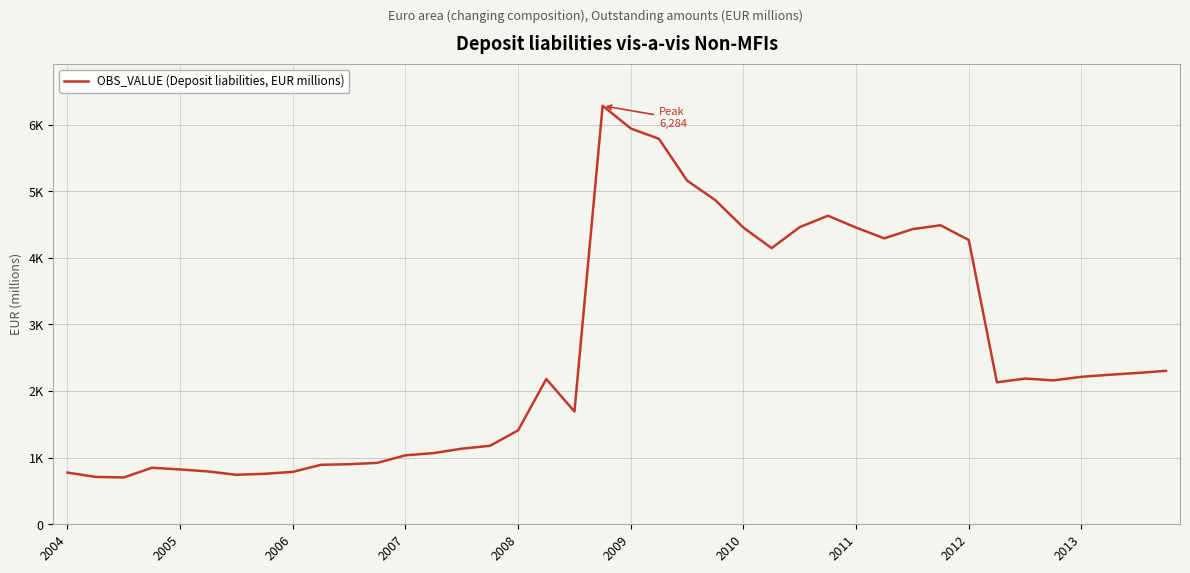

Is this an area chart (filled region under the line)?

No